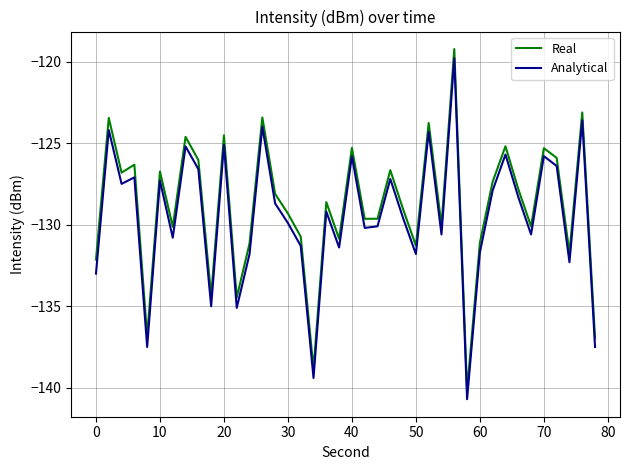

What is the maximum value for Analytical?

-119.8